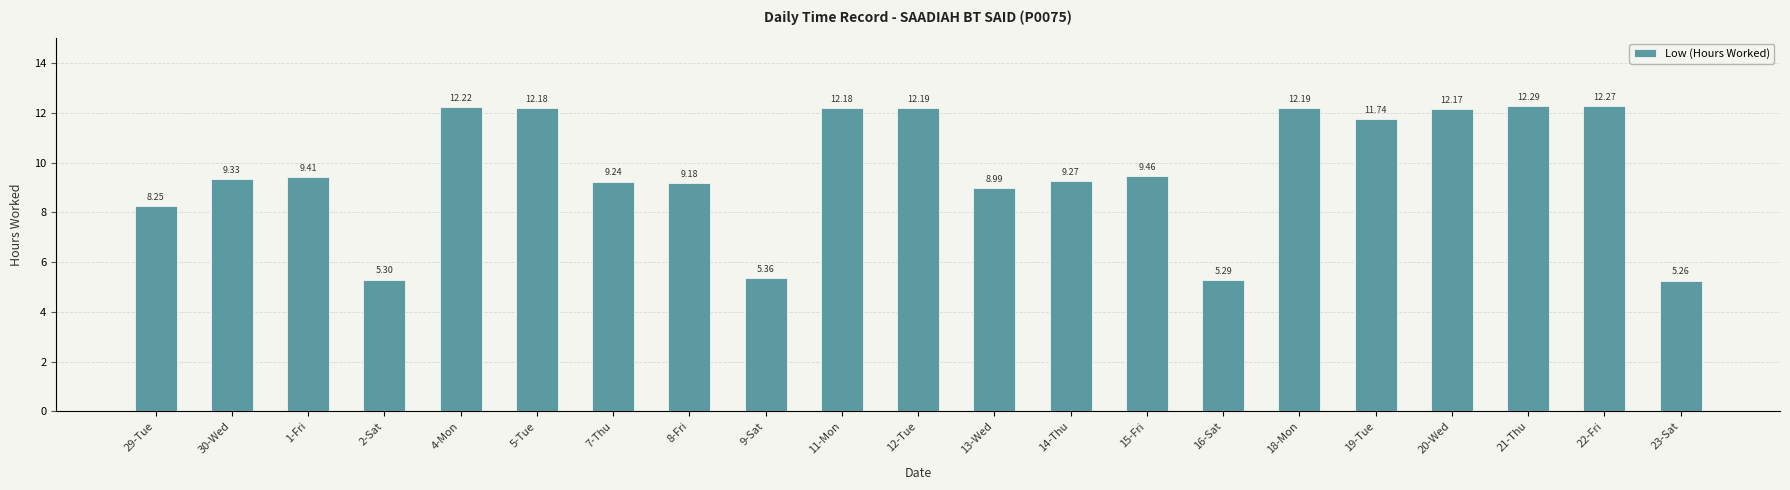

True or false: the data shows 12.5 at 14-Thu.

False